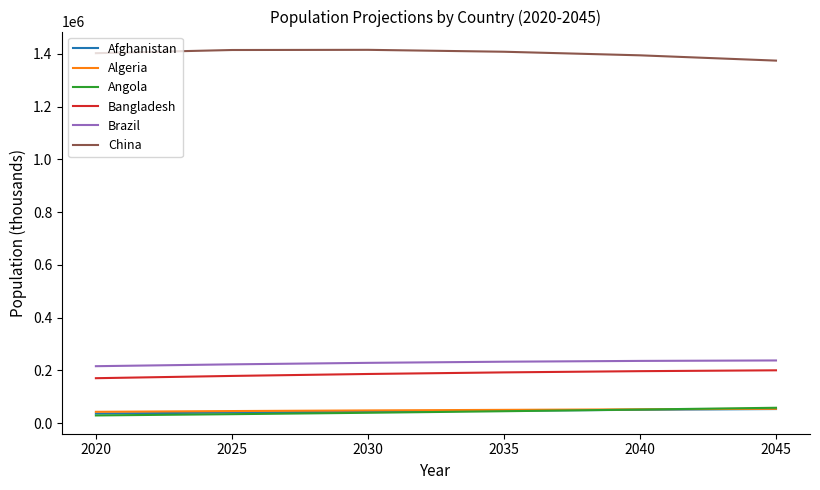

What is the sum of the Algeria values at 2020 and 2025?

88872.6